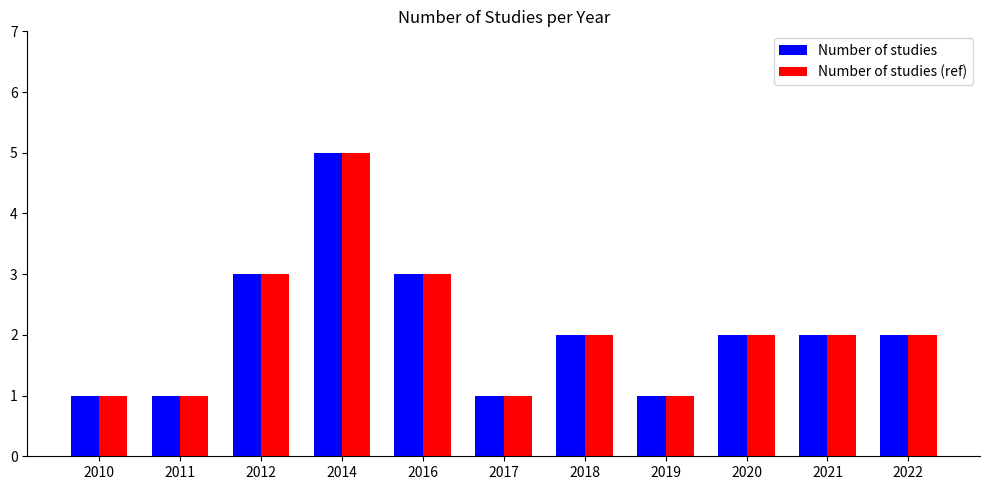

What is the sum of all Number of studies values?

23